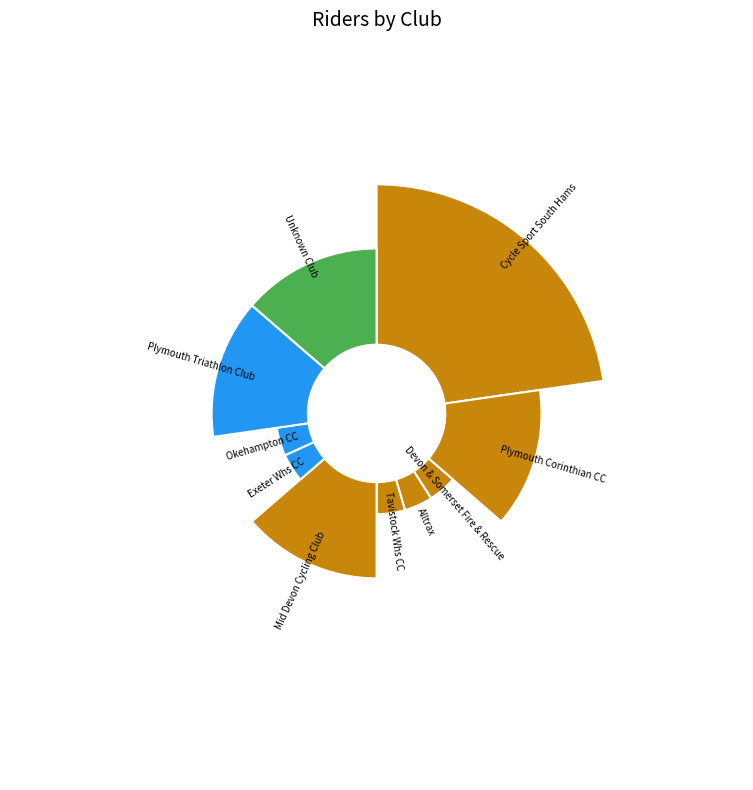

What is the largest slice in the pie chart?

Cycle Sport South Hams